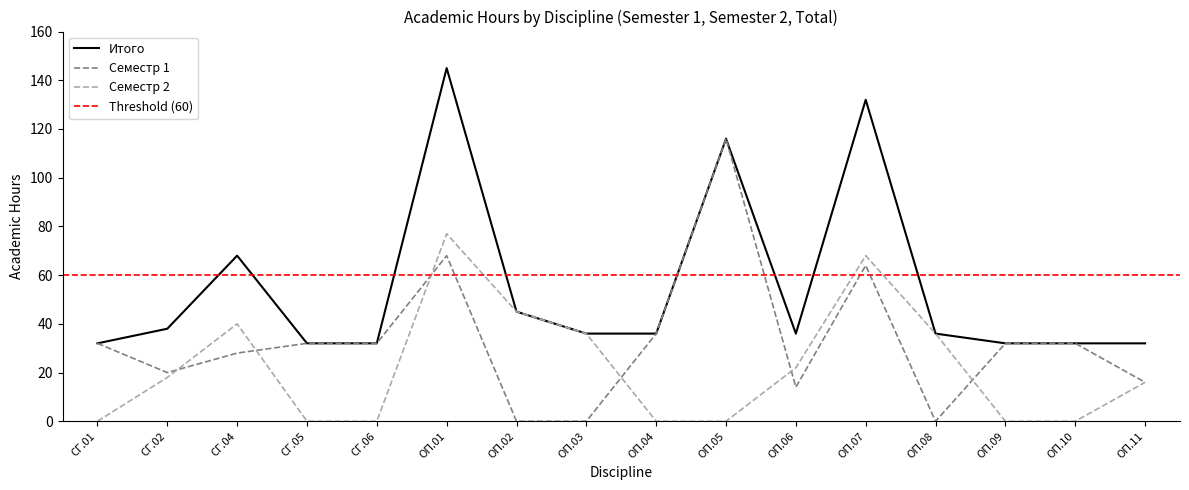

At which category does Итого reach its first local peak?

СГ.04